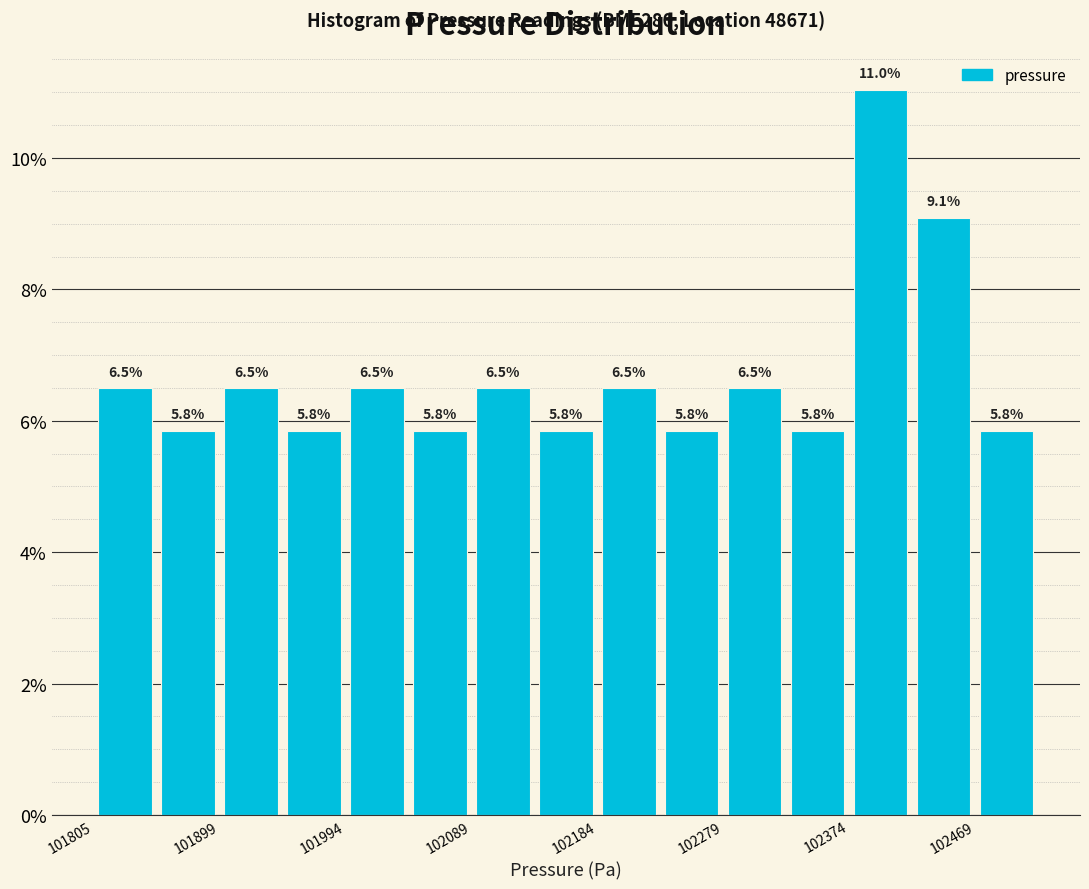

Reading left to right, transcribe this chart: for each bar, give the range it covers on the x-axis and its height. The bar edges are not printed on the chart, so give them approximately, as read against the axis.

101810 to 101850: 6.5
101850 to 101900: 5.8
101900 to 101950: 6.5
101950 to 101990: 5.8
101990 to 102040: 6.5
102040 to 102090: 5.8
102090 to 102140: 6.5
102140 to 102180: 5.8
102180 to 102230: 6.5
102230 to 102280: 5.8
102280 to 102330: 6.5
102330 to 102370: 5.8
102370 to 102420: 11.0
102420 to 102470: 9.1
102470 to 102520: 5.8